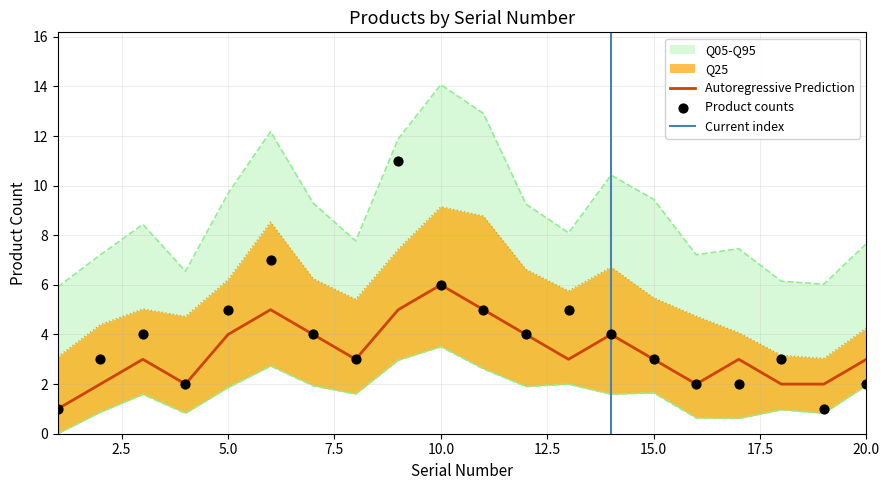

At which category is the sum across all series the highest?

10